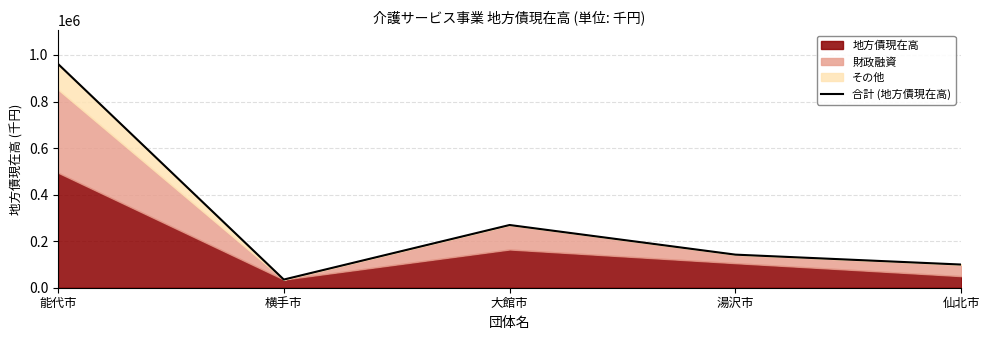

List the labels in order of value, largest first.

能代市, 大館市, 湯沢市, 仙北市, 横手市